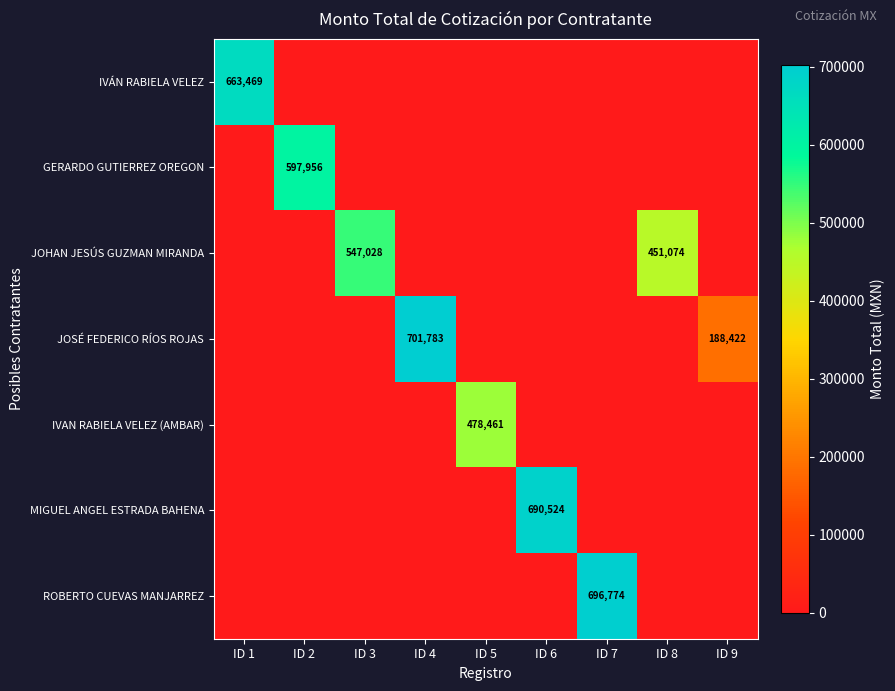

The GERARDO GUTIERREZ OREGON series shows 597956 at ID 2. True or false?

True